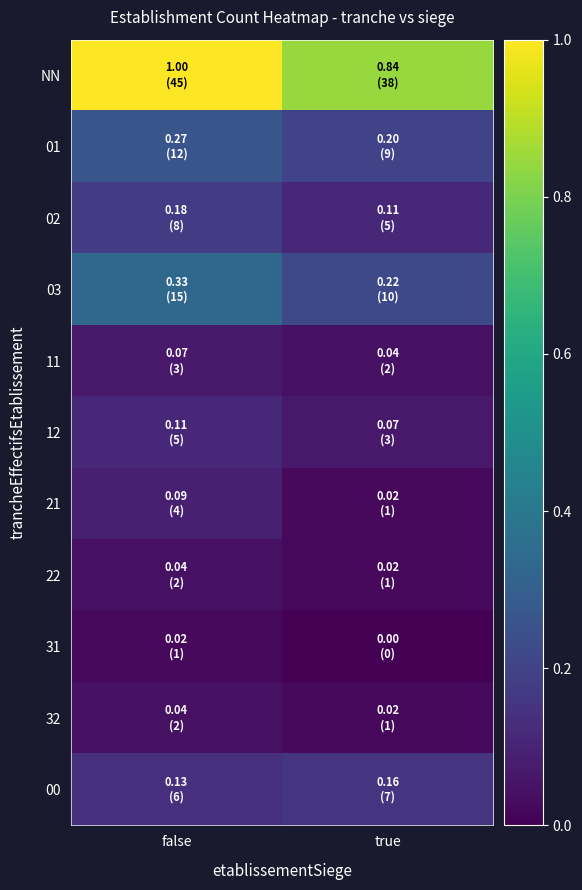

How many series are shown in this chart?

11